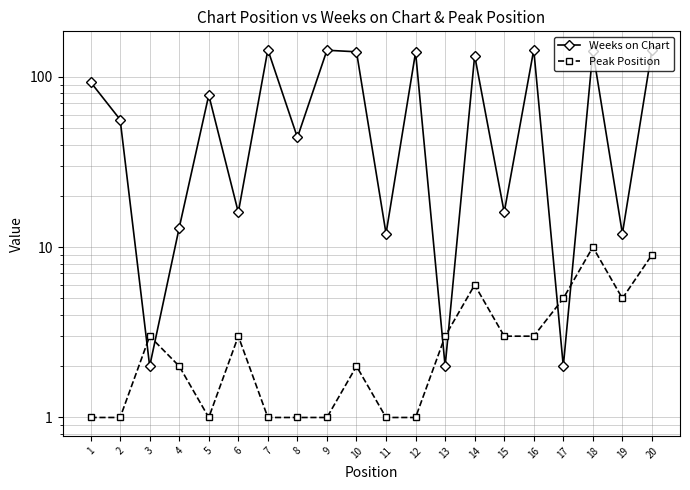

Reading left to right, list all the values displayed in this chart.

Weeks on Chart: 1=93	2=56	3=2	4=13	5=78	6=16	7=144	8=44	9=143	10=140	11=12	12=139	13=2	14=133	15=16	16=144	17=2	18=141	19=12	20=143
Peak Position: 1=1	2=1	3=3	4=2	5=1	6=3	7=1	8=1	9=1	10=2	11=1	12=1	13=3	14=6	15=3	16=3	17=5	18=10	19=5	20=9